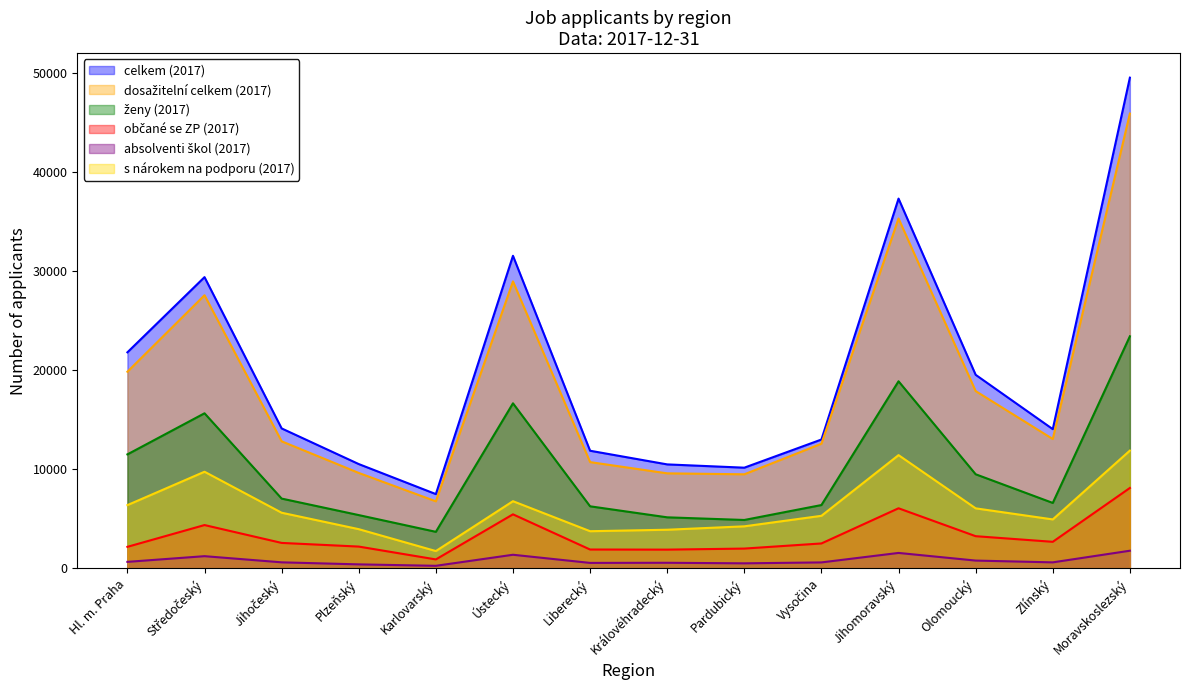

At which label does dosažitelní celkem (2017) first exceed 13043?

Hl. m. Praha